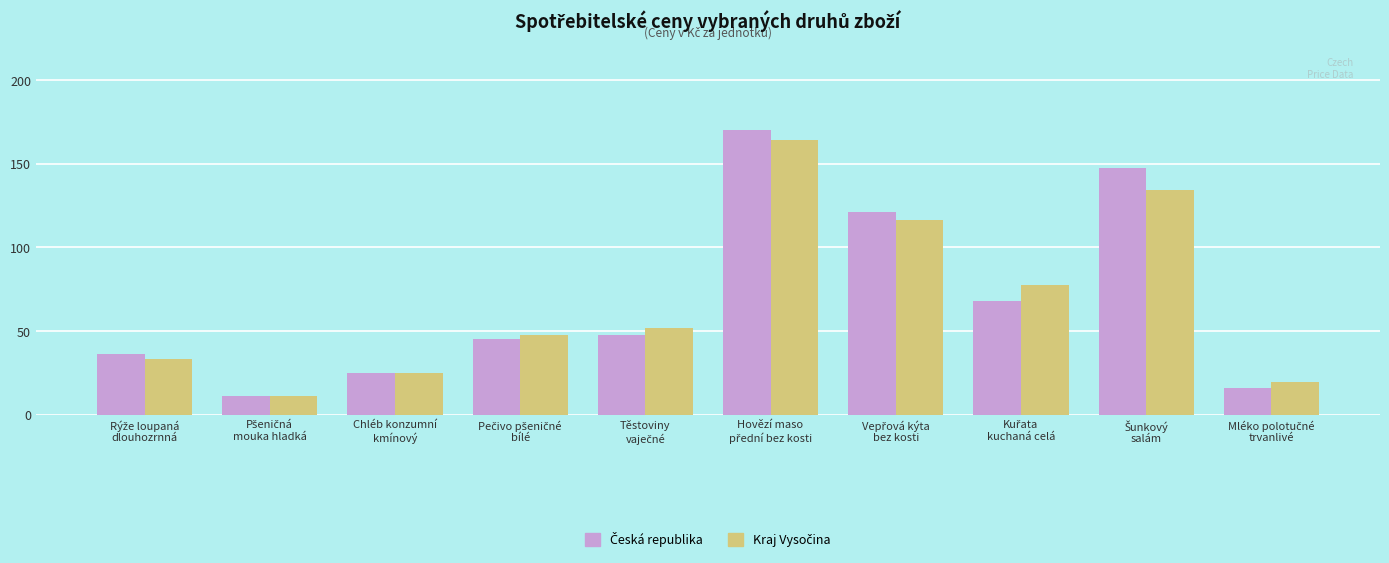

What is the minimum value shown in the chart?

11.1